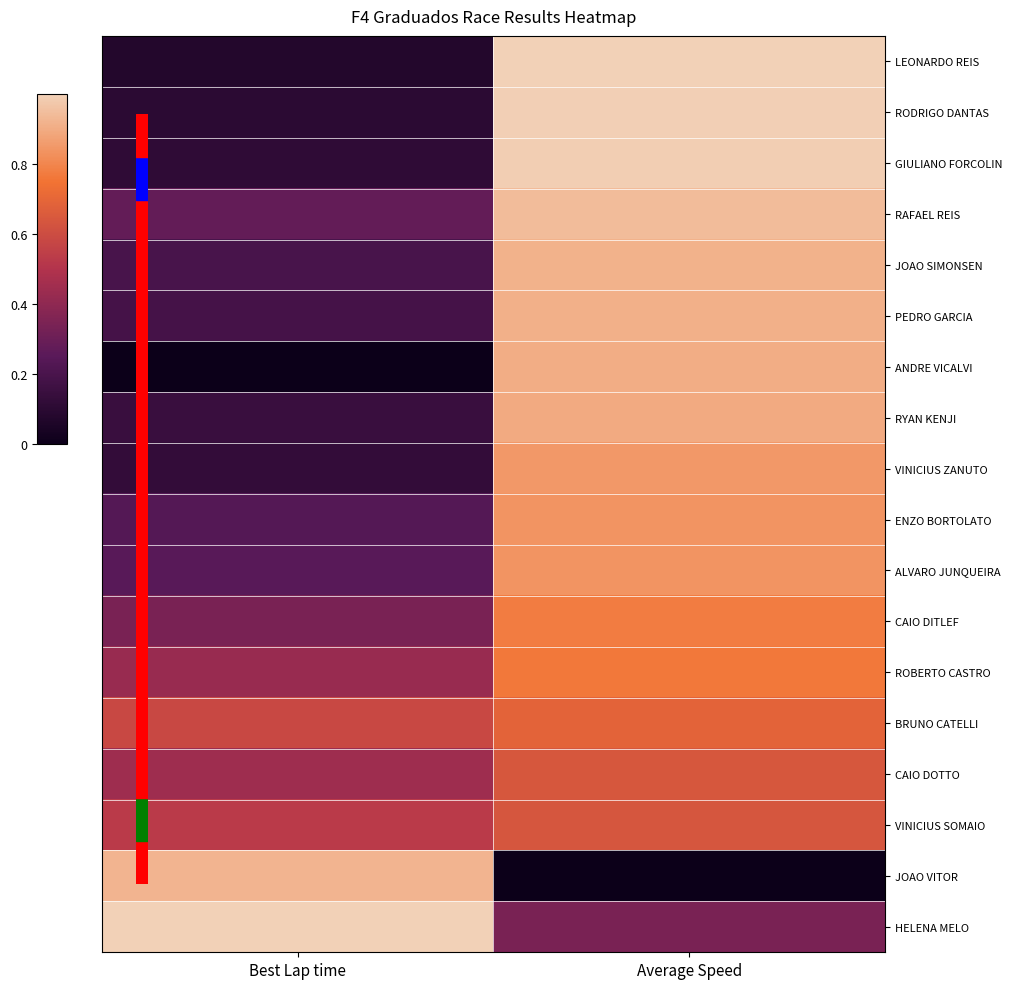

Reading left to right, list all the values displayed in this chart.

LEONARDO REIS: Best Lap time=0.1	Average Speed=1.0
RODRIGO DANTAS: Best Lap time=0.1	Average Speed=1.0
GIULIANO FORCOLIN: Best Lap time=0.1	Average Speed=1.0
RAFAEL REIS: Best Lap time=0.3	Average Speed=0.9
JOAO SIMONSEN: Best Lap time=0.2	Average Speed=0.9
PEDRO GARCIA: Best Lap time=0.2	Average Speed=0.9
ANDRE VICALVI: Best Lap time=0.0	Average Speed=0.9
RYAN KENJI: Best Lap time=0.1	Average Speed=0.9
VINICIUS ZANUTO: Best Lap time=0.1	Average Speed=0.8
ENZO BORTOLATO: Best Lap time=0.2	Average Speed=0.8
ALVARO JUNQUEIRA: Best Lap time=0.2	Average Speed=0.8
CAIO DITLEF: Best Lap time=0.3	Average Speed=0.8
ROBERTO CASTRO: Best Lap time=0.4	Average Speed=0.8
BRUNO CATELLI: Best Lap time=0.6	Average Speed=0.7
CAIO DOTTO: Best Lap time=0.4	Average Speed=0.6
VINICIUS SOMAIO: Best Lap time=0.5	Average Speed=0.6
JOAO VITOR: Best Lap time=0.9	Average Speed=0.0
HELENA MELO: Best Lap time=1.0	Average Speed=0.3